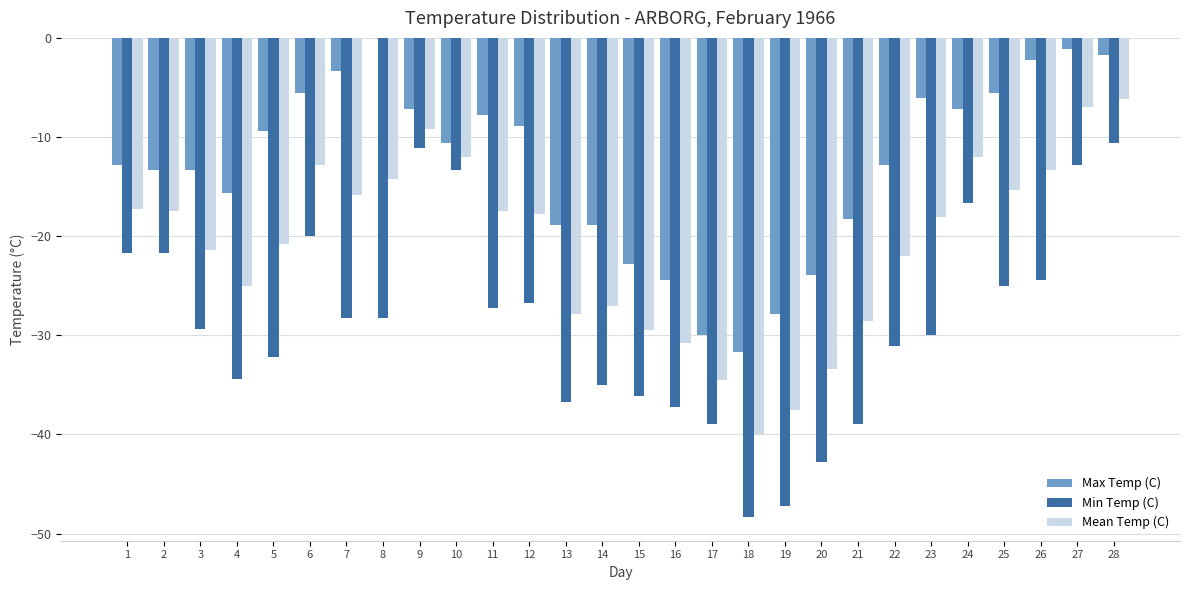

Which series has the largest range (max minus min)?

Min Temp (C)